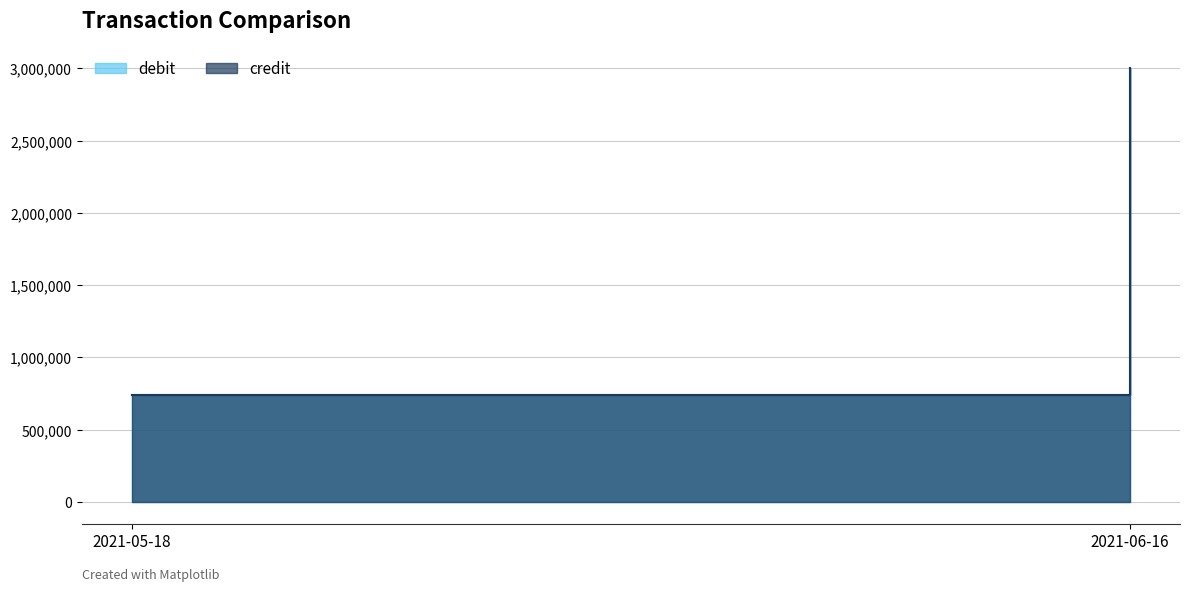

The credit series shows 4350913 at 2021-06-16. True or false?

False